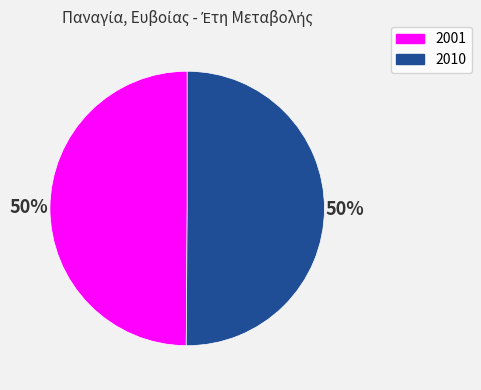

Combined, do 2010 and 2001 account for over 50%?

Yes